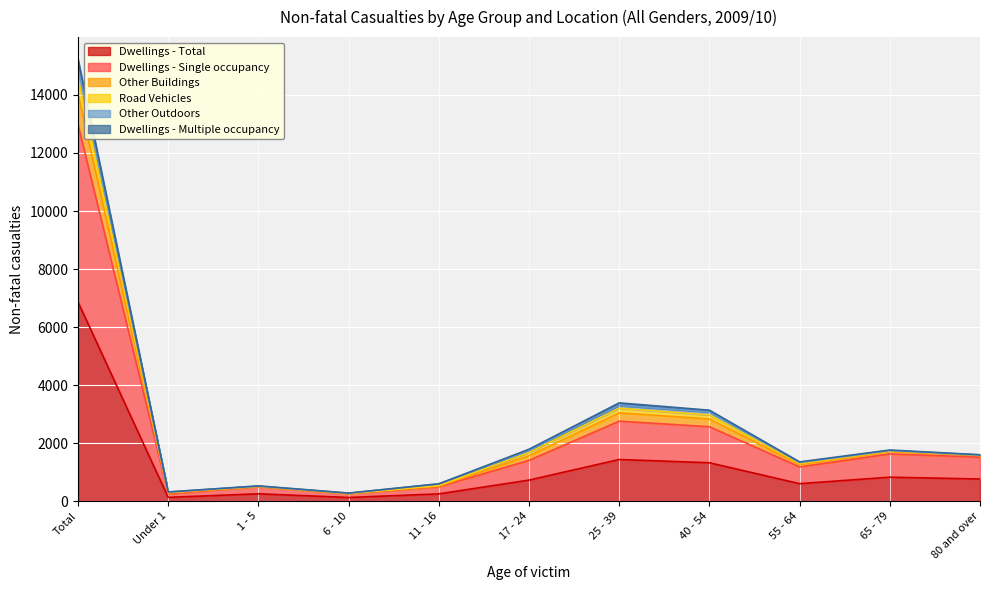

Which label corresponds to the largest value in the chart?

Total